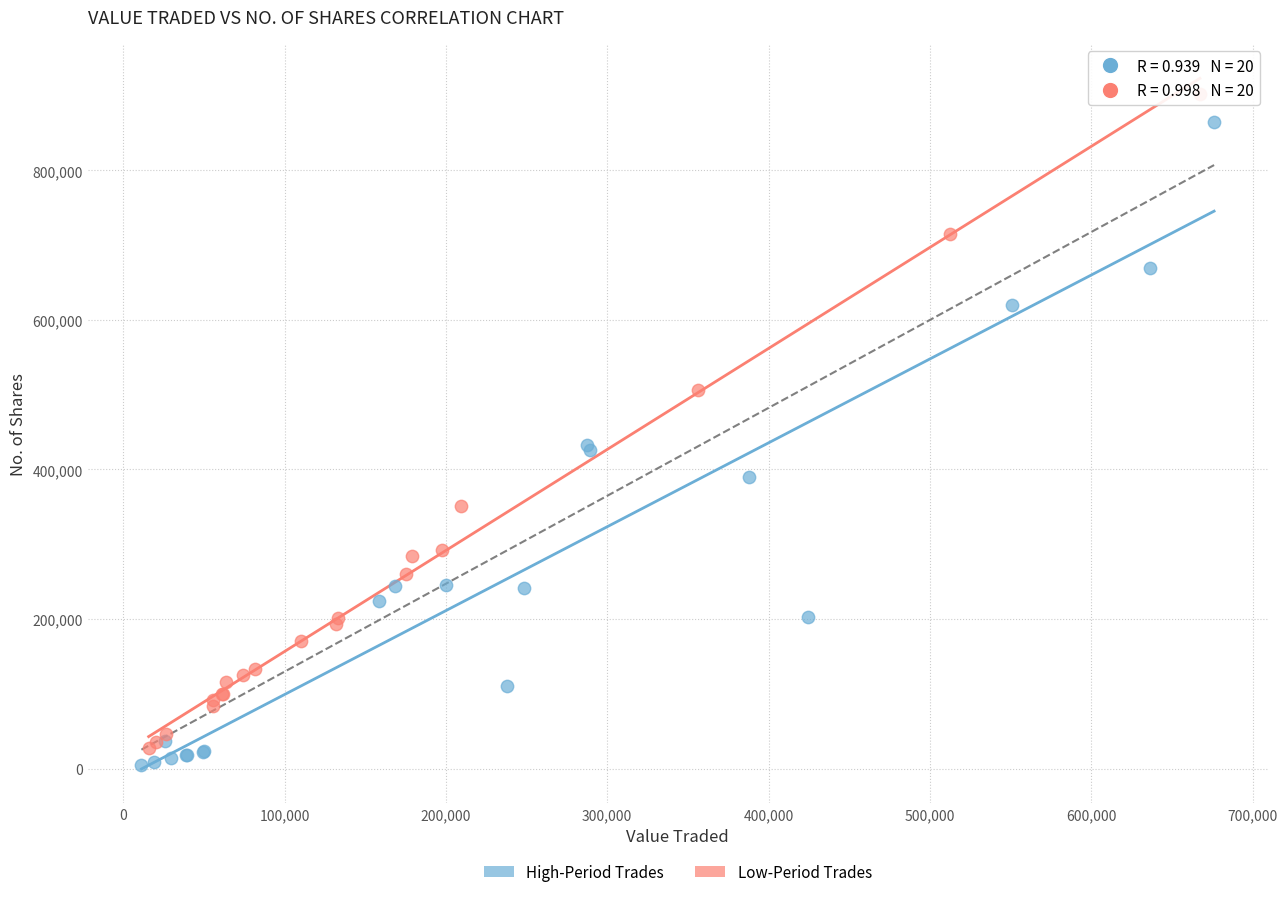

Which series reaches the maximum Y coordinate?

Low-Period Trades